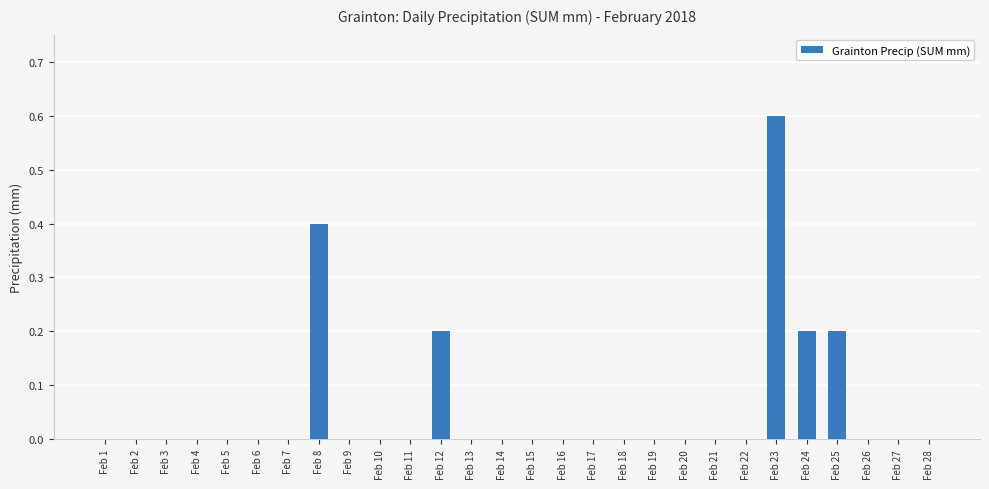

True or false: the data shows 0.0 at Feb 19.

True